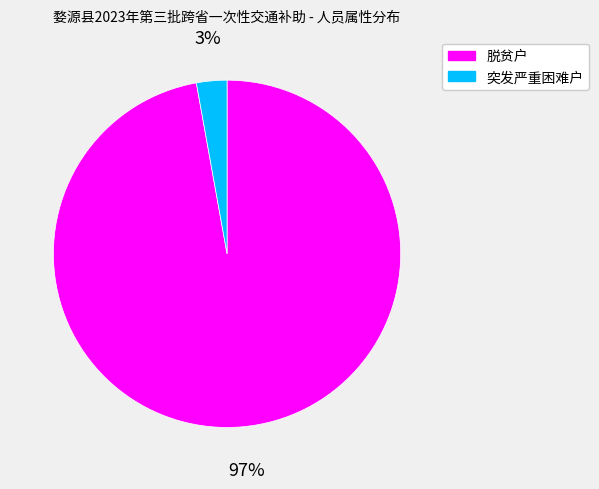

True or false: 脱贫户 accounts for 97% of the total.

True